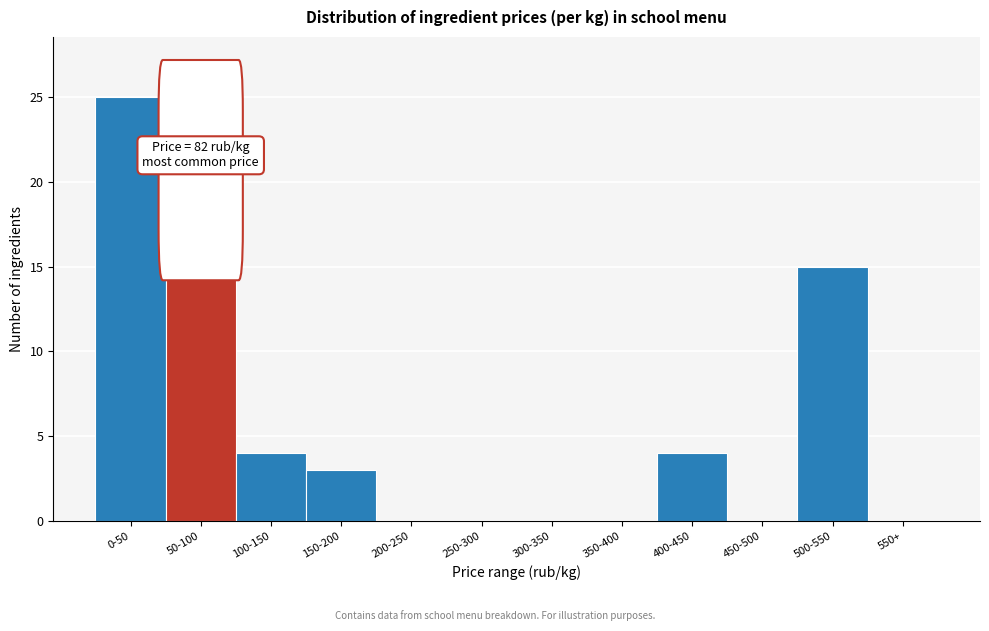

Reading left to right, transcribe all the data shown in this chart.

0-50=25	50-100=17	100-150=4	150-200=3	200-250=0	250-300=0	300-350=0	350-400=0	400-450=4	450-500=0	500-550=15	550+=0